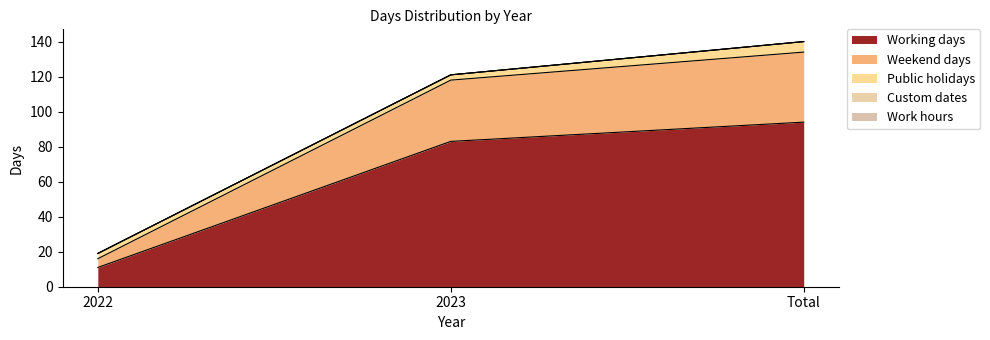

Reading left to right, transcribe all the data shown in this chart.

Working days: 11	83	94
Weekend days: 5	35	40
Public holidays: 3	3	6
Custom dates: 0	0	0
Work hours: 0	0	0